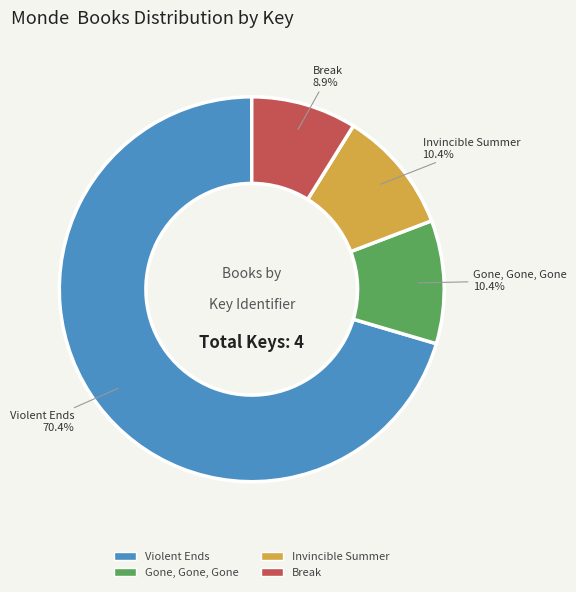

Is there a majority slice in this chart?

Yes